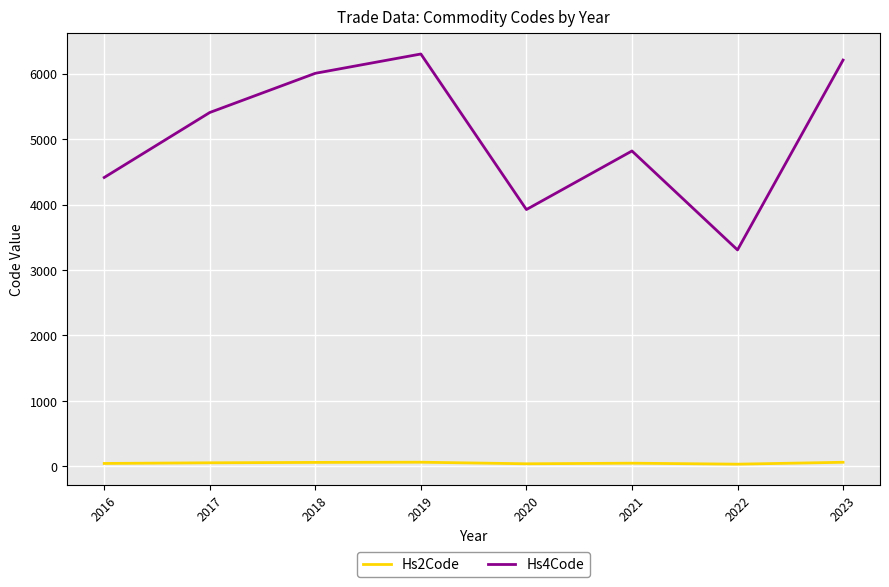

Is it true that Hs2Code equals 39 at 2020?

True